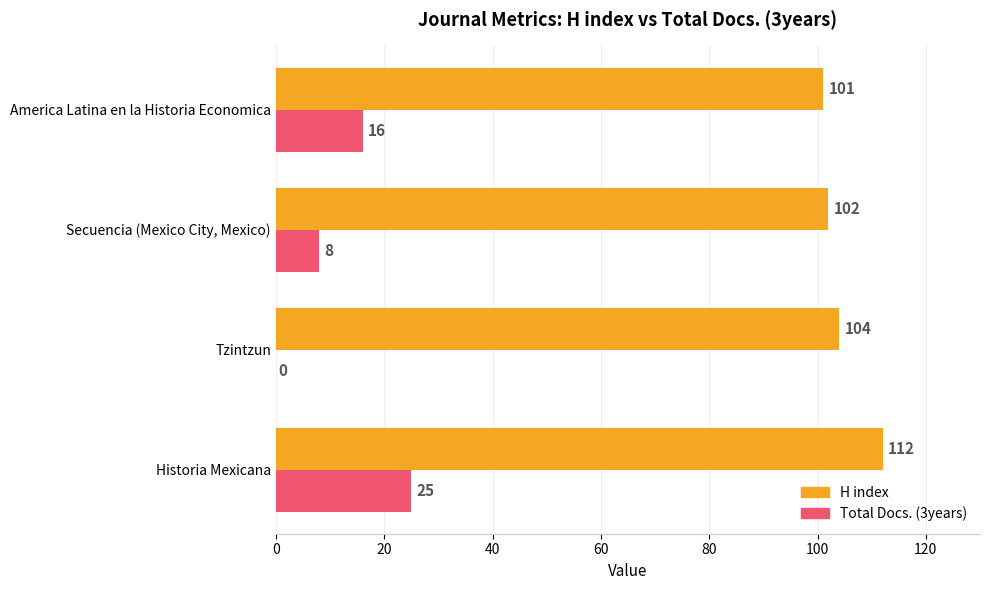

What is the total value across all series at Historia Mexicana?

137